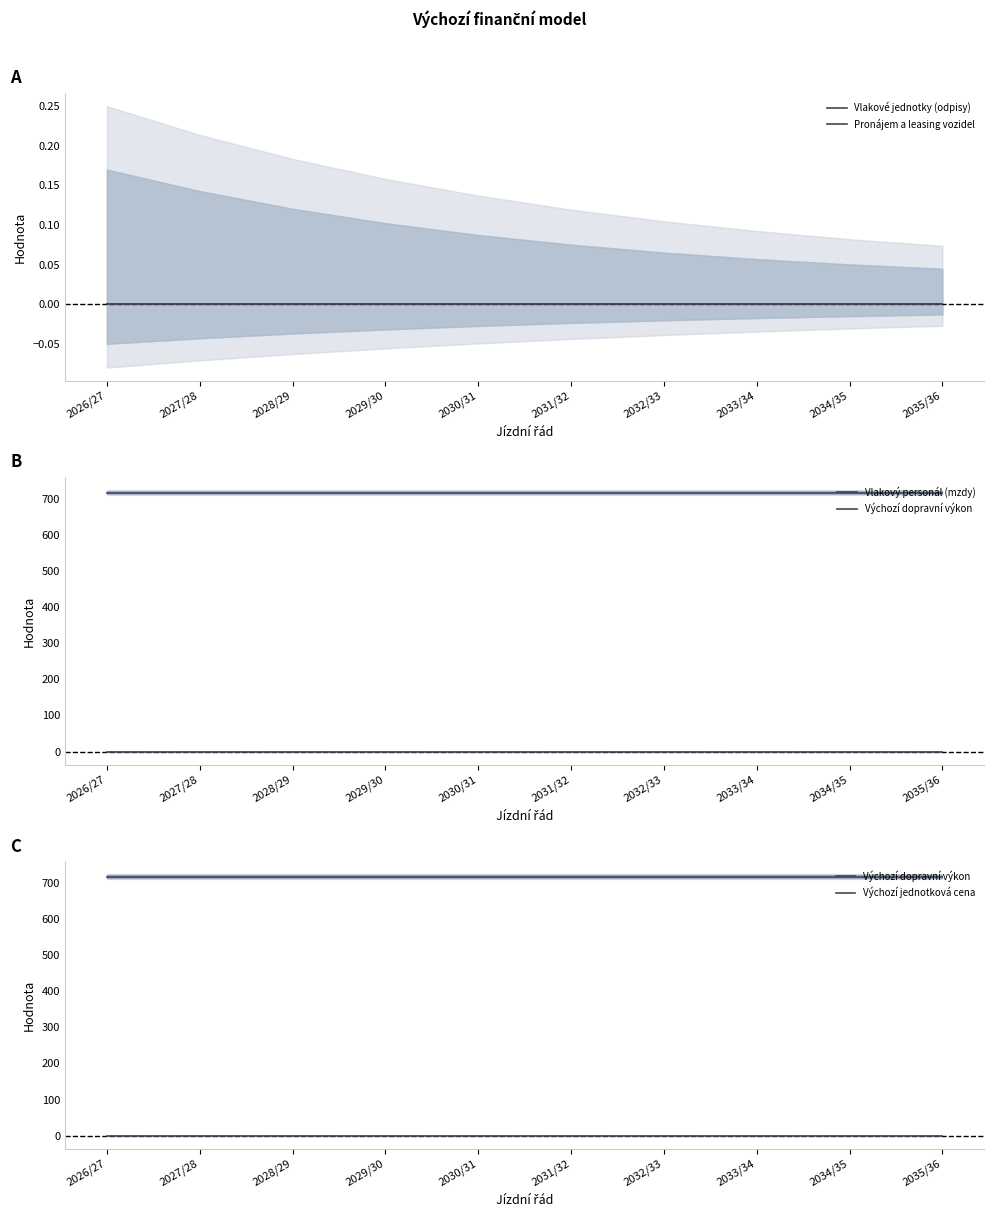

Is the value of Výchozí dopravní výkon at 2035/36 greater than the value of Vlakové jednotky (odpisy) at 2031/32?

Yes